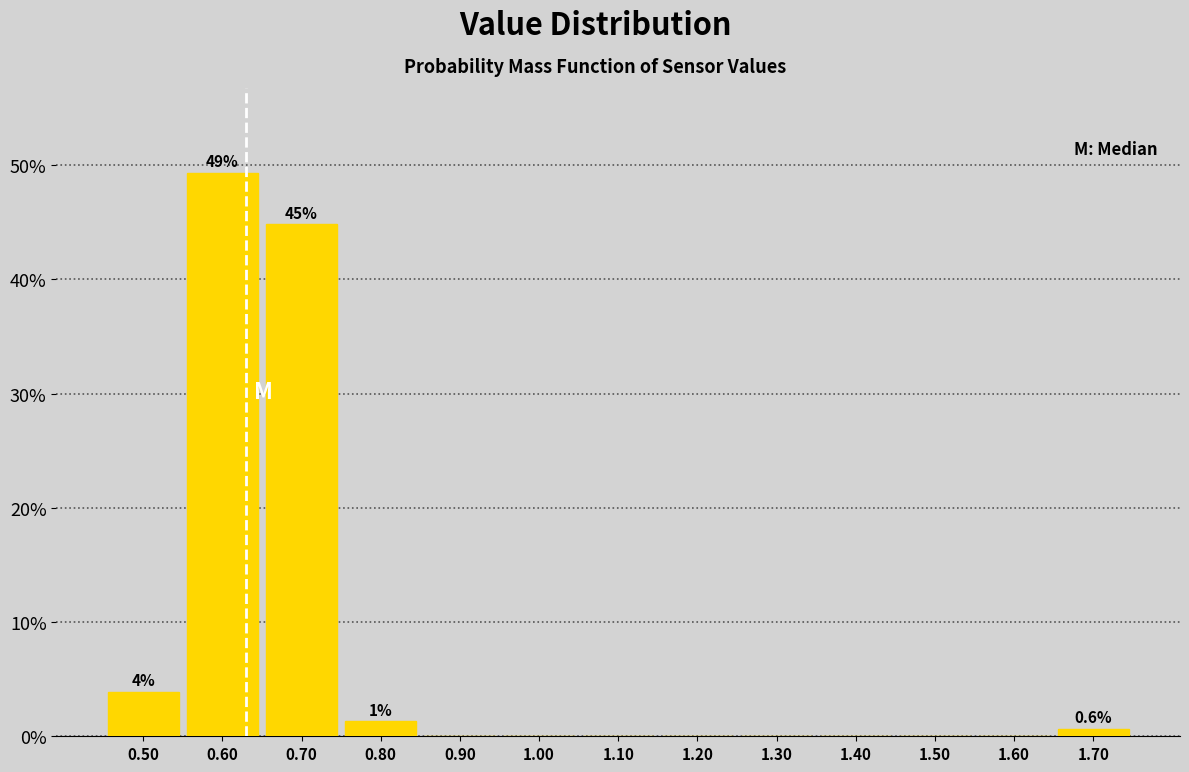

Which range on the x-axis has the tallest bar?

0.55 to 0.65